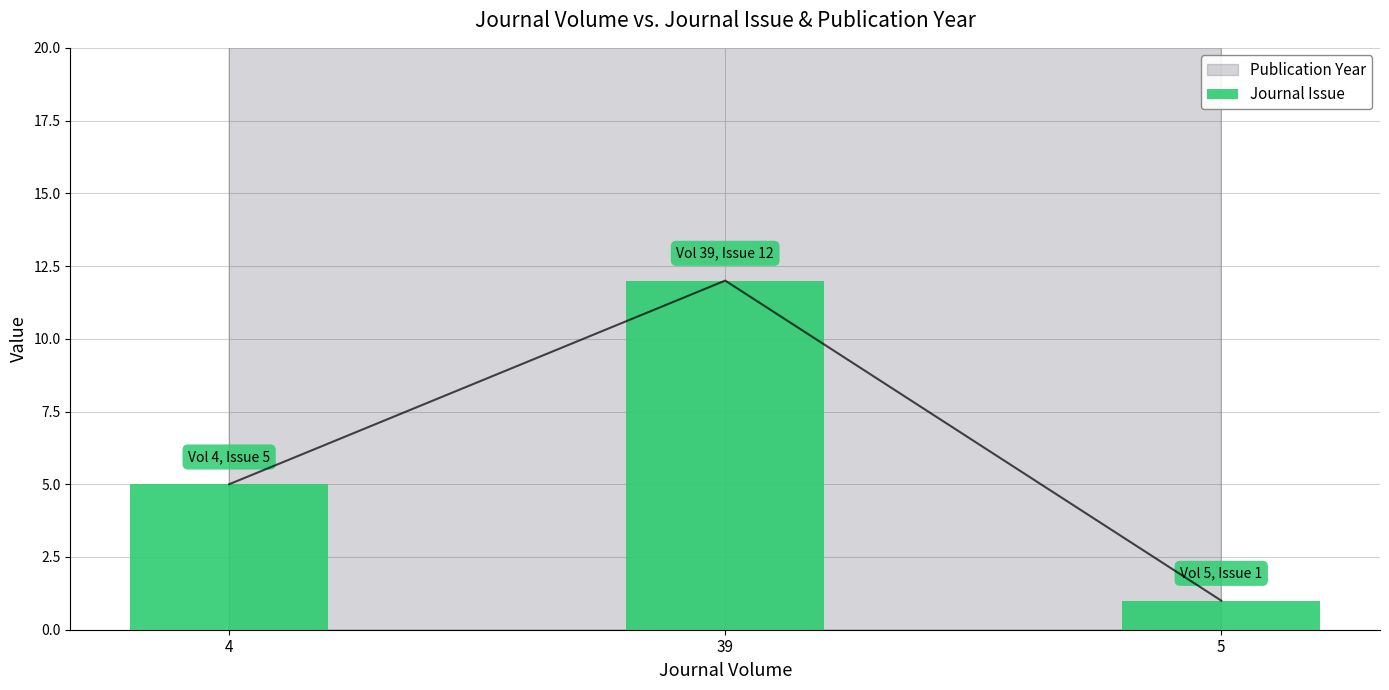

Is it true that the value at 39 is 16?

False